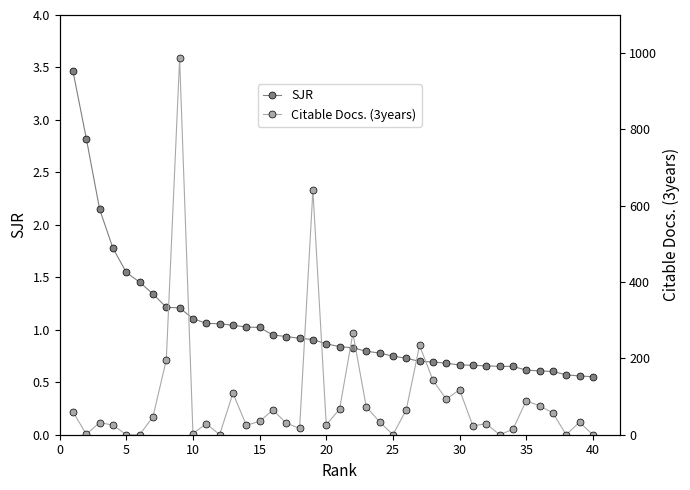

What is the average value of the Citable Docs. (3years) series?

93.5